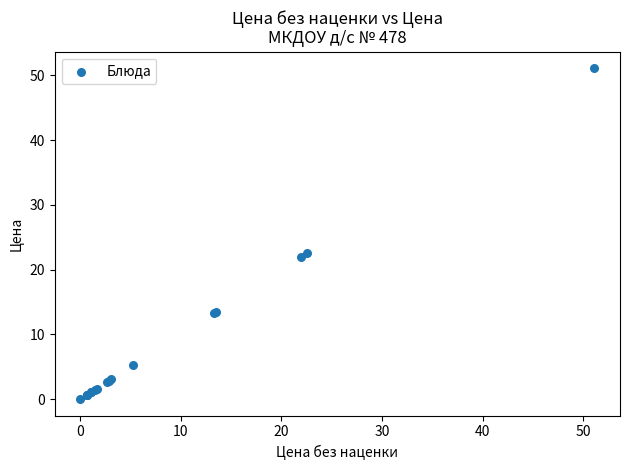

What Y value in the scatter plot is closest to 25?

22.5